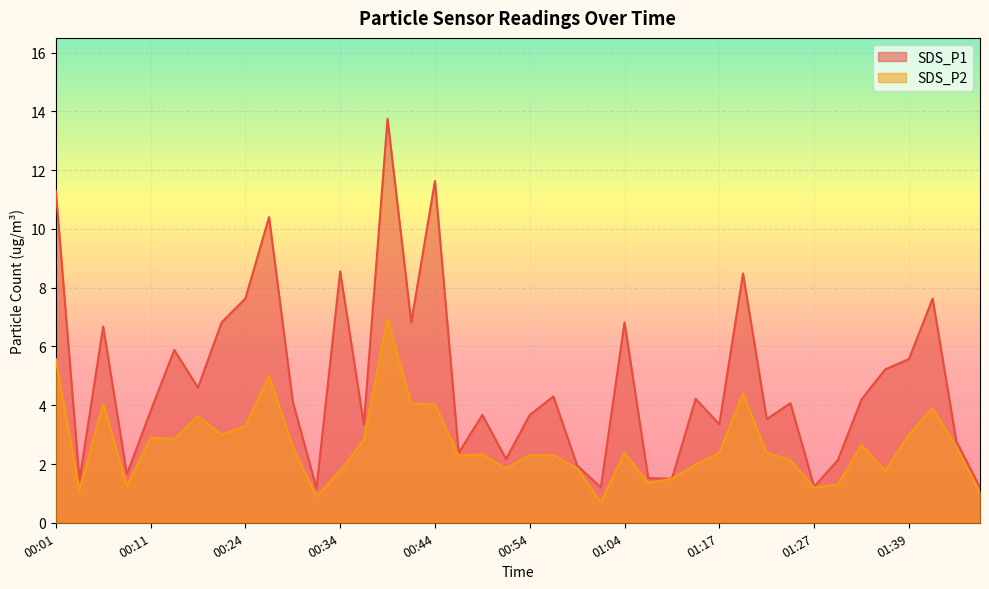

How many distinct data groups are displayed?

2